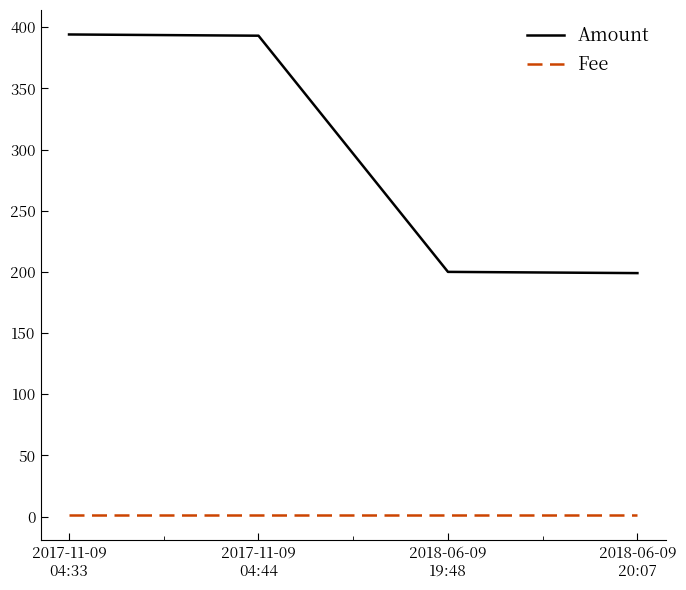

True or false: Amount and Fee cross at least once.

False